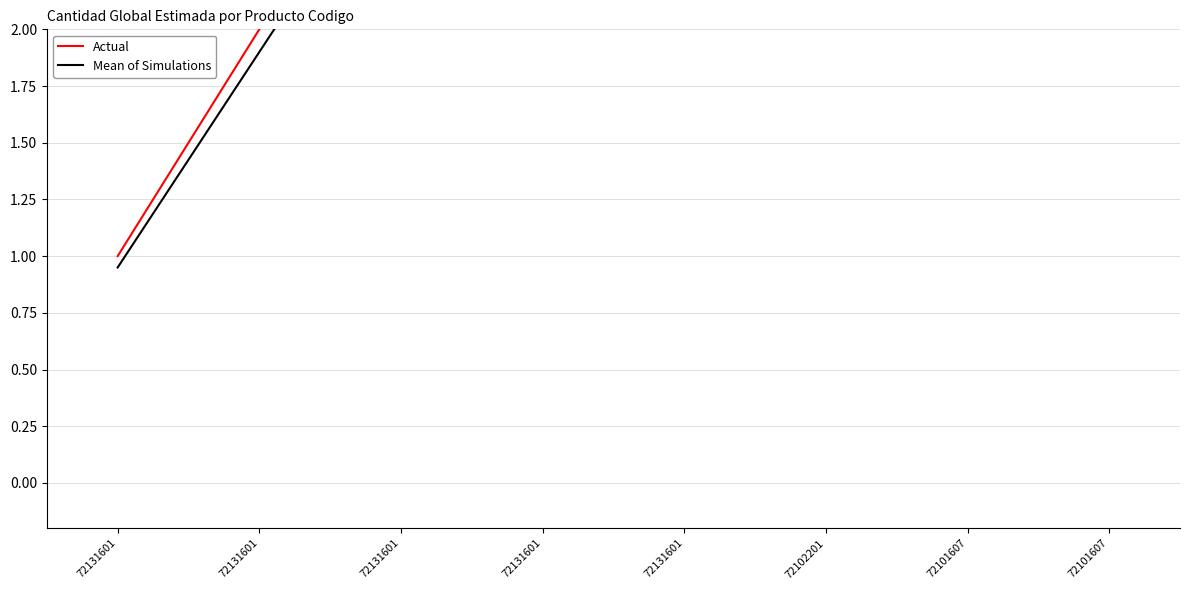

What is the difference between the highest and lowest values at 72131601?

0.1